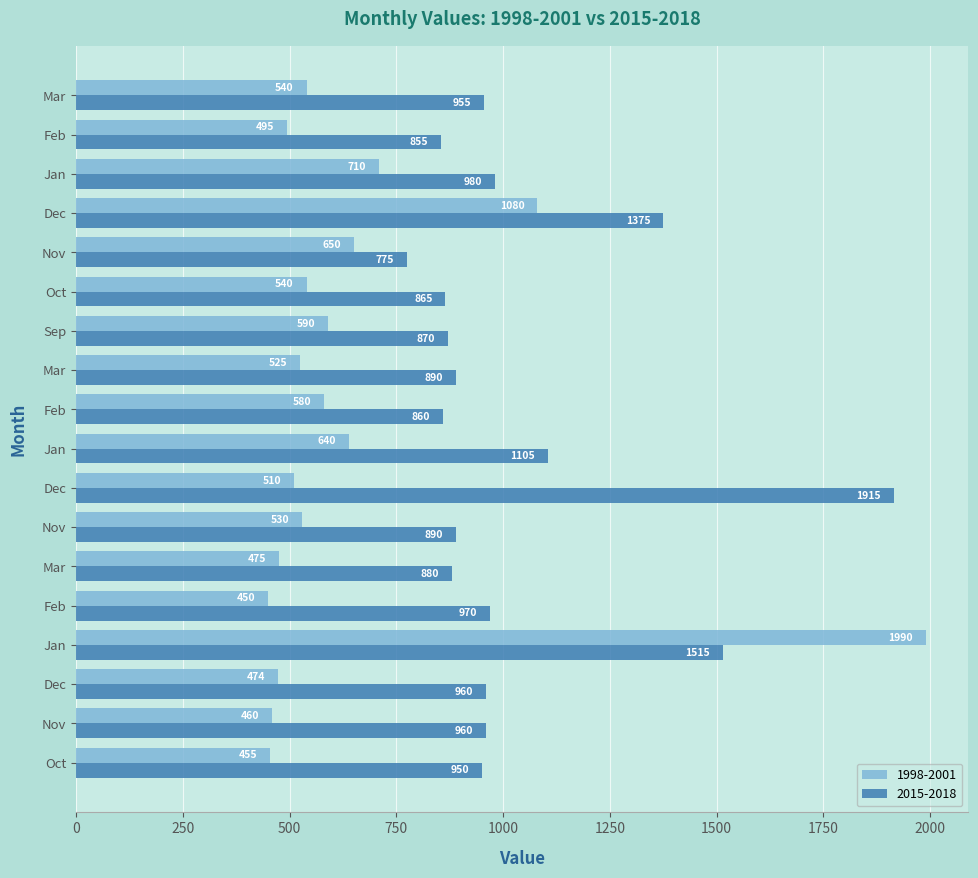

Count the number of data series in this chart.

2